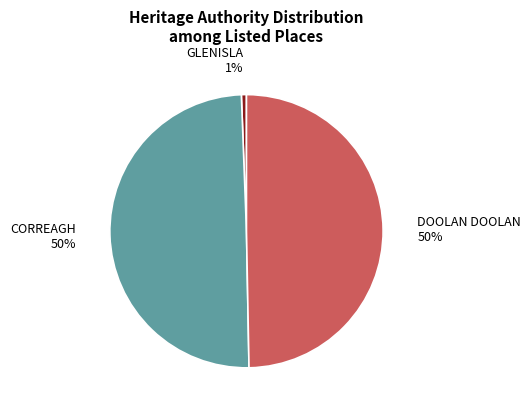

What is the smallest slice in the pie chart?

GLENISLA